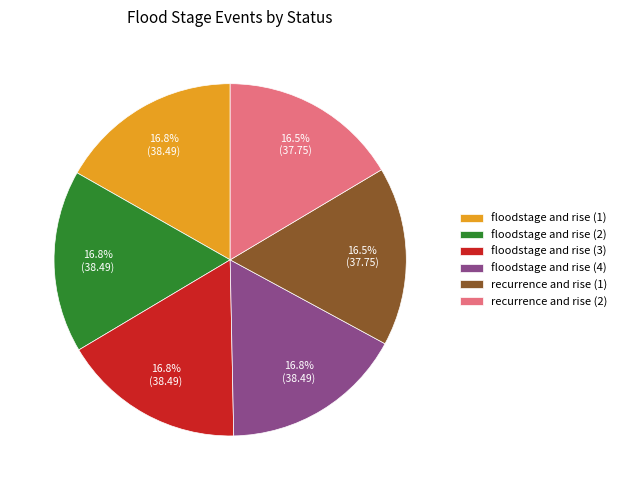

True or false: recurrence and rise (2) accounts for 11% of the total.

False